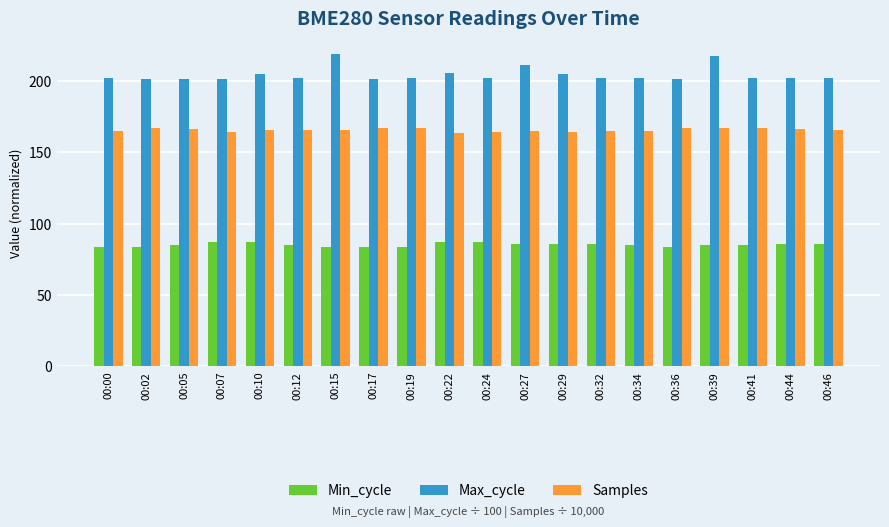

True or false: Samples has a value of 266.1 at 00:39.

False